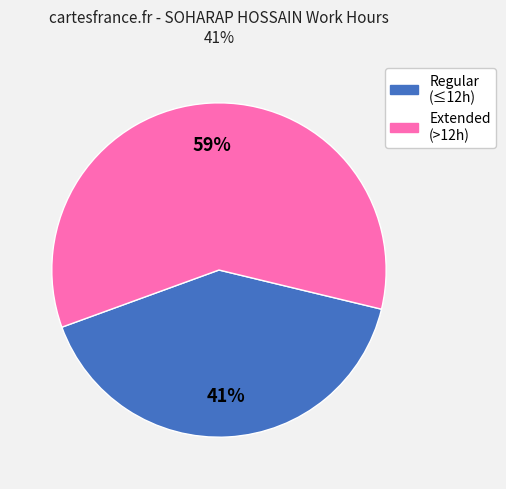

How many slices are in this pie chart?

2